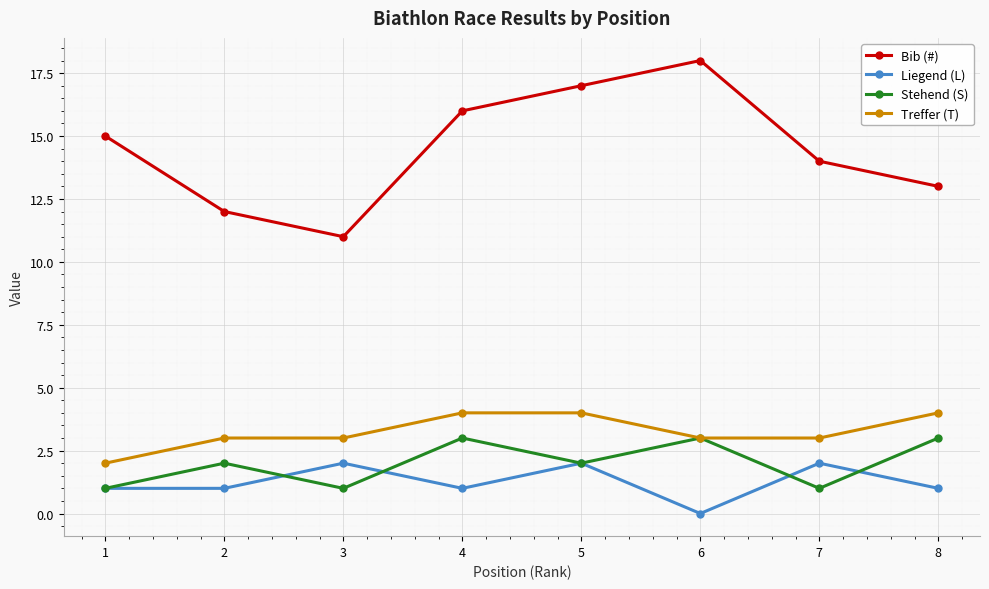

True or false: Treffer (T) and Liegend (L) cross at least once.

False